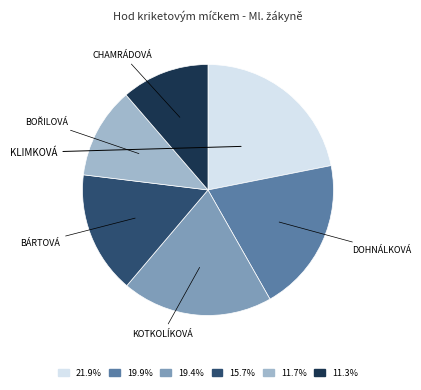

Is there any slice that represents more than half of the pie?

No